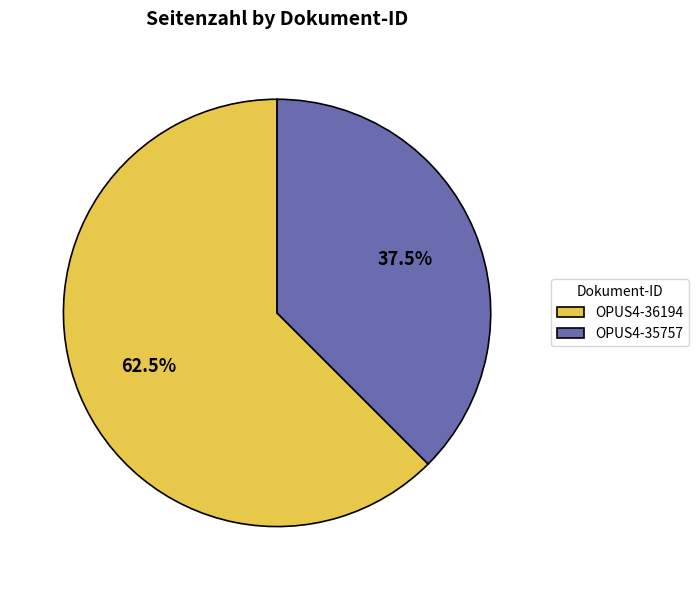

Count the number of slices in the pie.

2